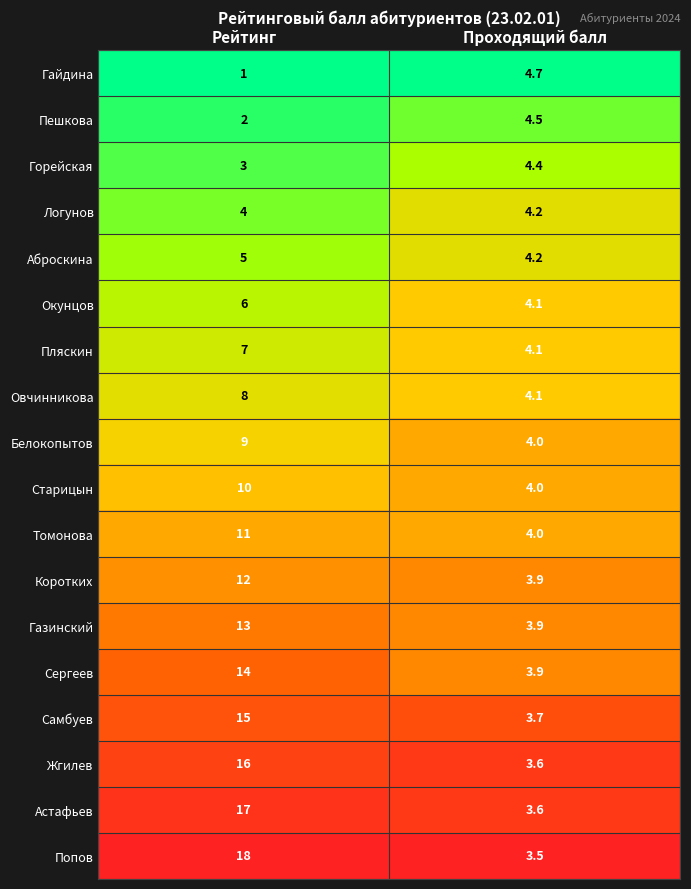

Is the value of Астафьев at Рейтинг greater than the value of Самбуев at Рейтинг?

Yes